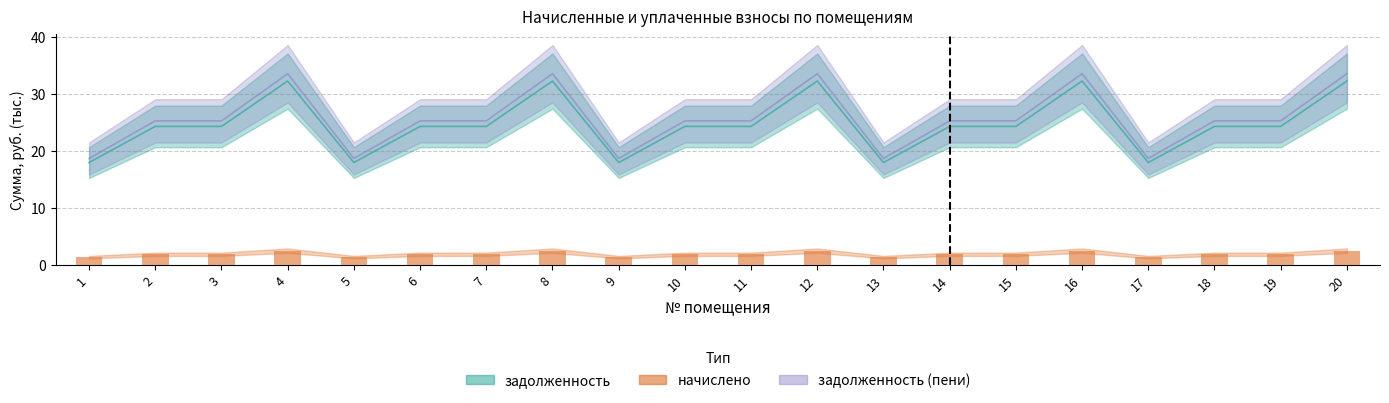

Reading left to right, transcribe all the data shown in this chart.

задолженность: 18.0	24.3	24.3	32.3	18.0	24.3	24.3	32.3	18.0	24.3	24.3	32.3	18.0	24.3	24.3	32.3	18.0	24.3	24.3	32.3
начислено: 1.4	1.9	1.9	2.6	1.4	1.9	1.9	2.6	1.4	1.9	1.9	2.6	1.4	1.9	1.9	2.6	1.4	1.9	1.9	2.6
задолженность (пени): 18.7	25.3	25.3	33.6	18.7	25.3	25.3	33.6	18.7	25.3	25.3	33.6	18.7	25.3	25.3	33.6	18.7	25.3	25.3	33.6